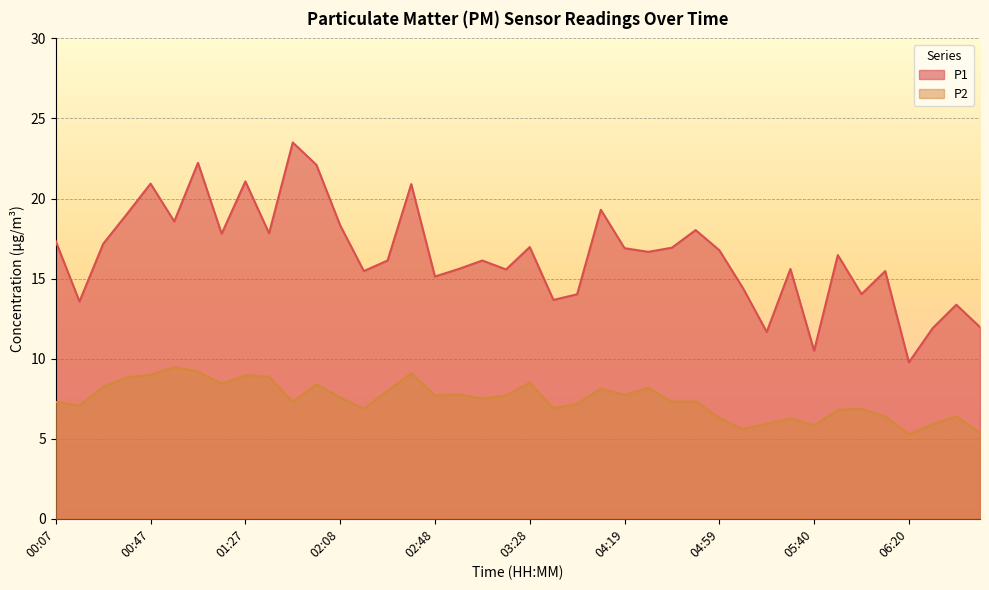

What is the maximum value shown in the chart?

23.5